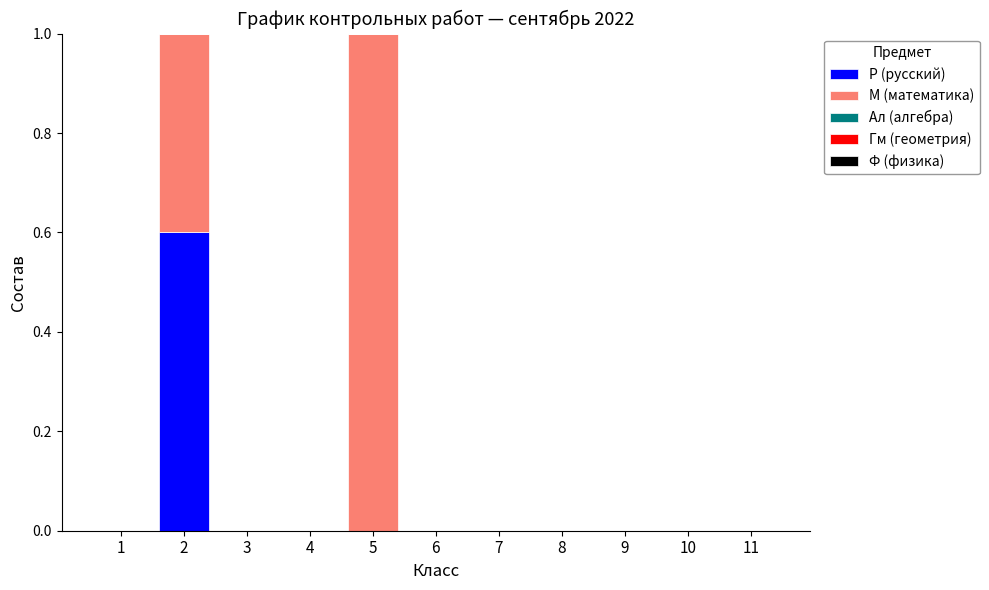

The Р (русский) series shows 0.0 at 4. True or false?

True